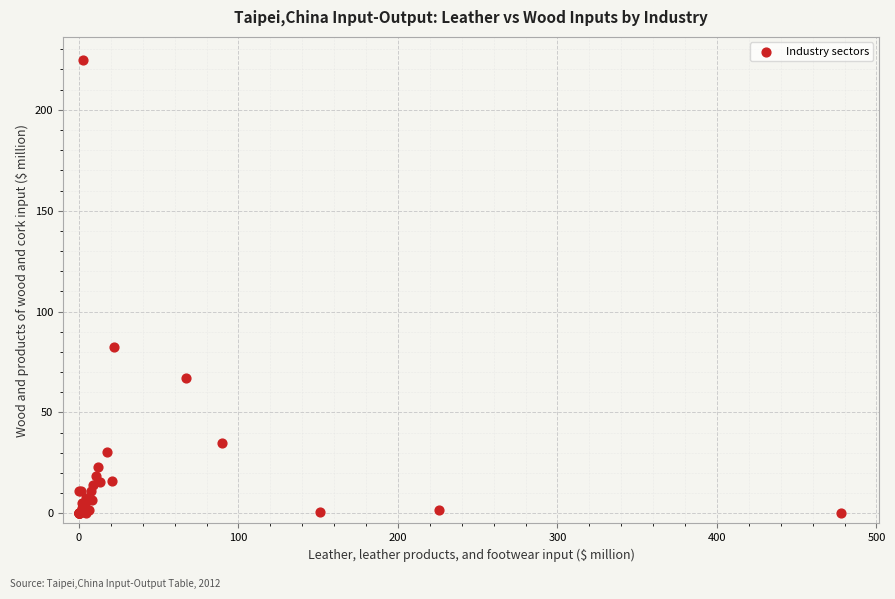

What Y value in the scatter plot is closest to 112?

82.5